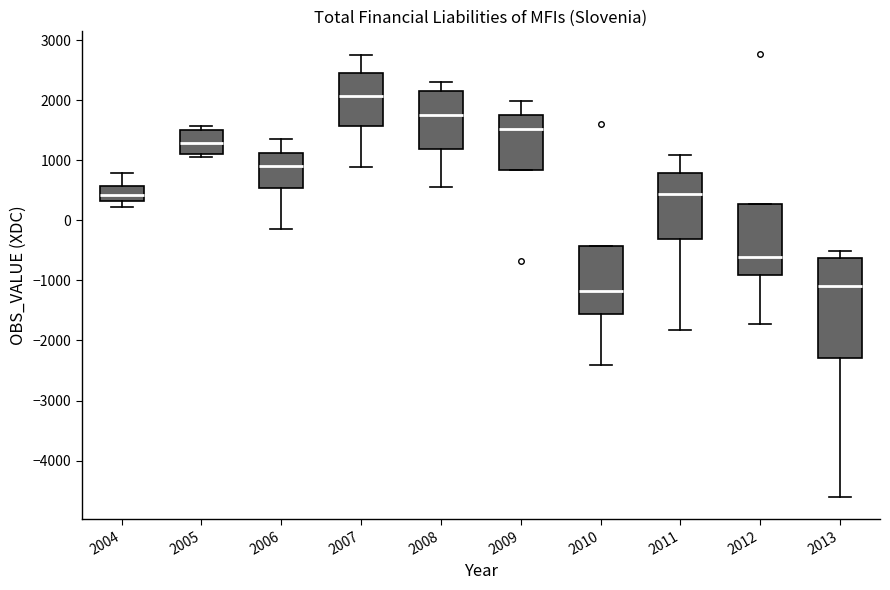

Reading left to right, read every box against the y-axis: the position of its median line, the range the box covers, and the ends of its whiskers. The values are not printed on the chart, so give them approximately, as read against the axis.

2004: median 400, box 300 to 600, whiskers 200 to 800
2005: median 1300, box 1100 to 1500, whiskers 1100 (just below the box's lower edge) to 1600
2006: median 900, box 500 to 1100, whiskers -100 to 1400
2007: median 2100, box 1600 to 2500, whiskers 900 to 2800
2008: median 1800, box 1200 to 2200, whiskers 600 to 2300
2009: median 1500, box 800 to 1800, whiskers 800 to 2000
2010: median -1200, box -1600 to -400, whiskers -2400 to -400
2011: median 400, box -300 to 800, whiskers -1800 to 1100
2012: median -600, box -900 to 300, whiskers -1700 to 300
2013: median -1100, box -2300 to -600, whiskers -4600 to -500